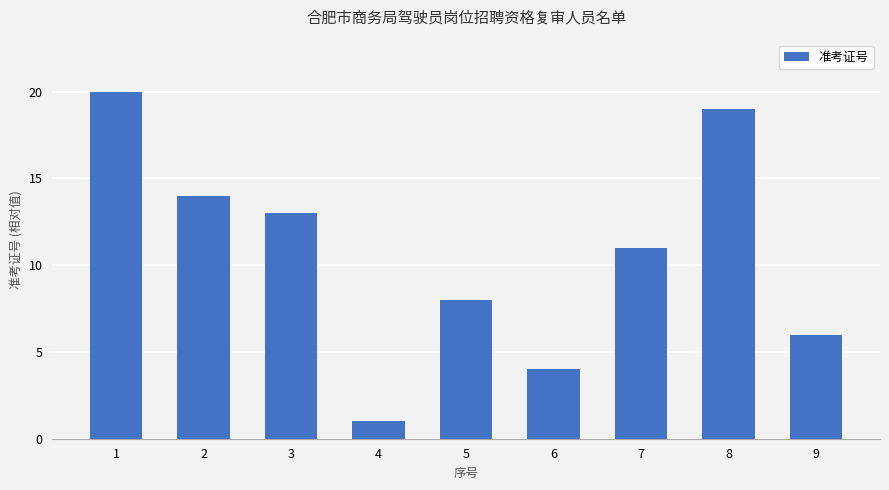

What is the value of the 2nd bar from the left?

14